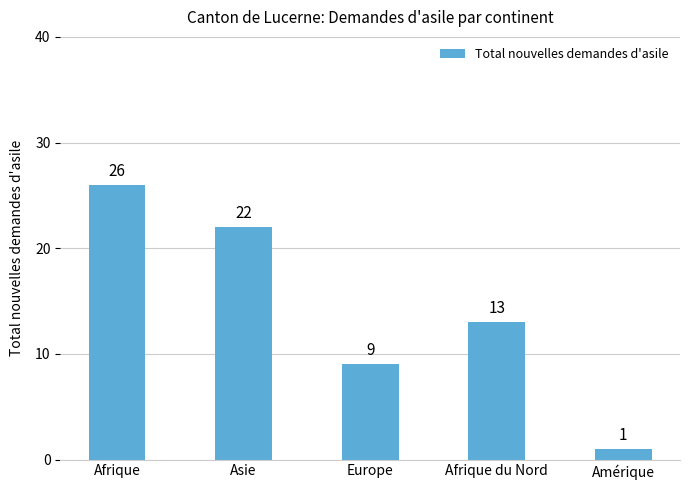

Are the bars grouped side by side (vs. stacked)?

No